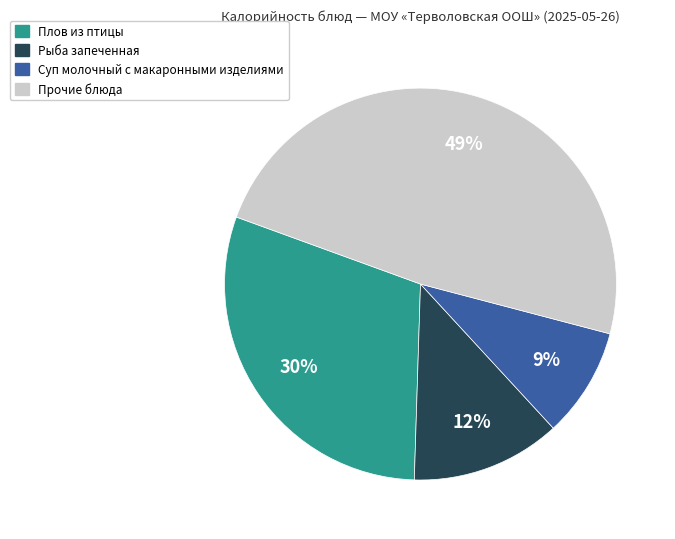

To the nearest percent, what is the average slice percentage?

25%